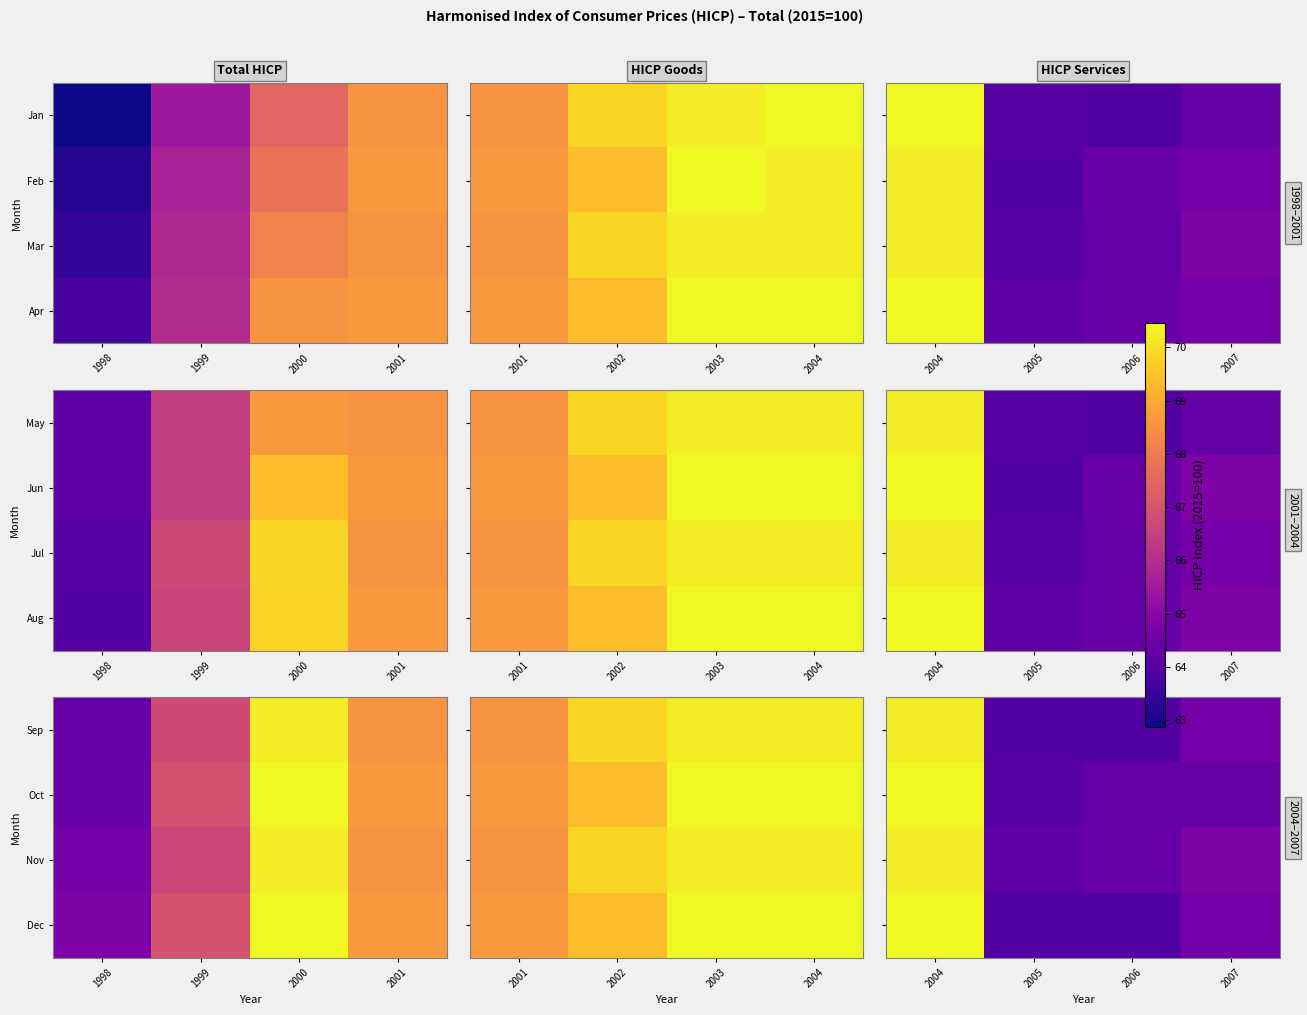

At which label is Oct closest to 67?

2006